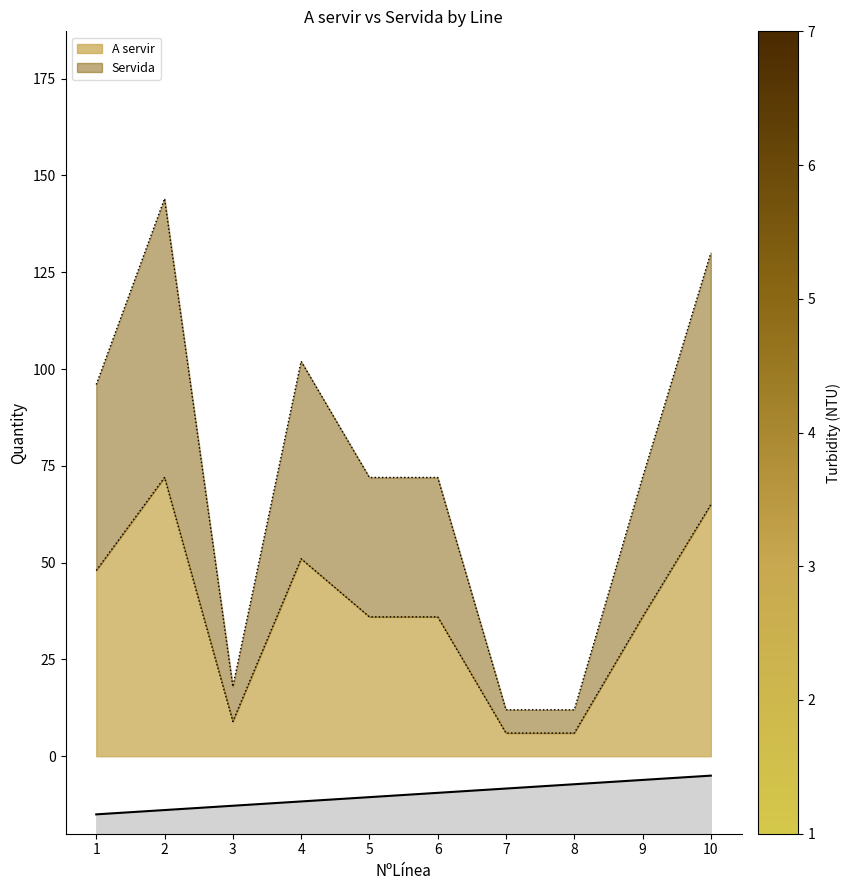

True or false: Servida and A servir intersect in this chart.

False